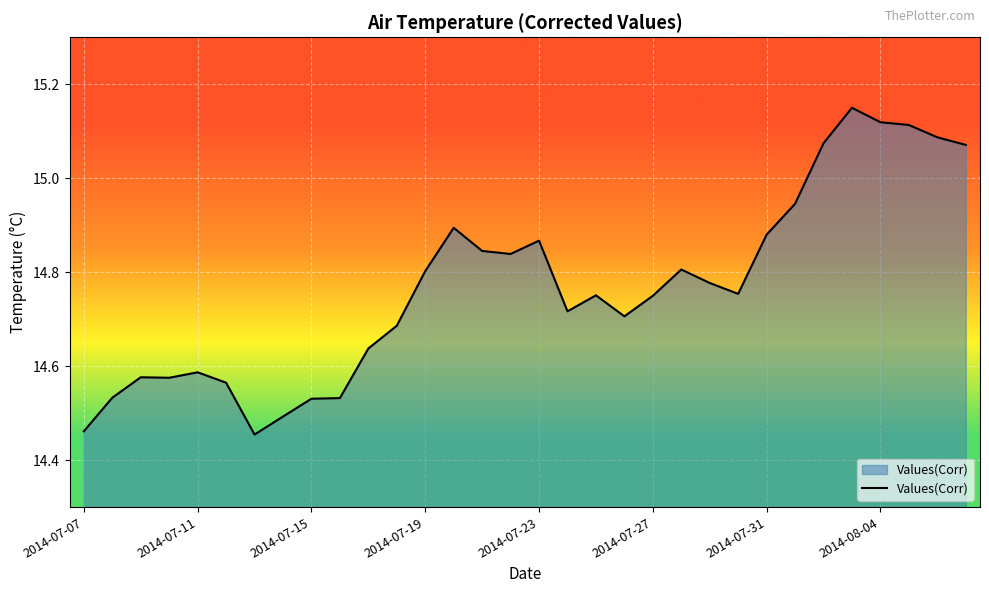

What is the difference between the maximum and minimum values?

0.7